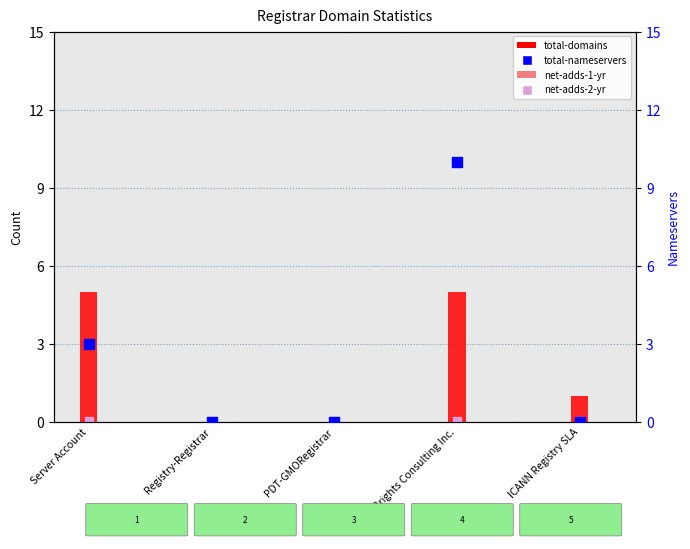

Which series reaches the minimum Y coordinate?

total-domains